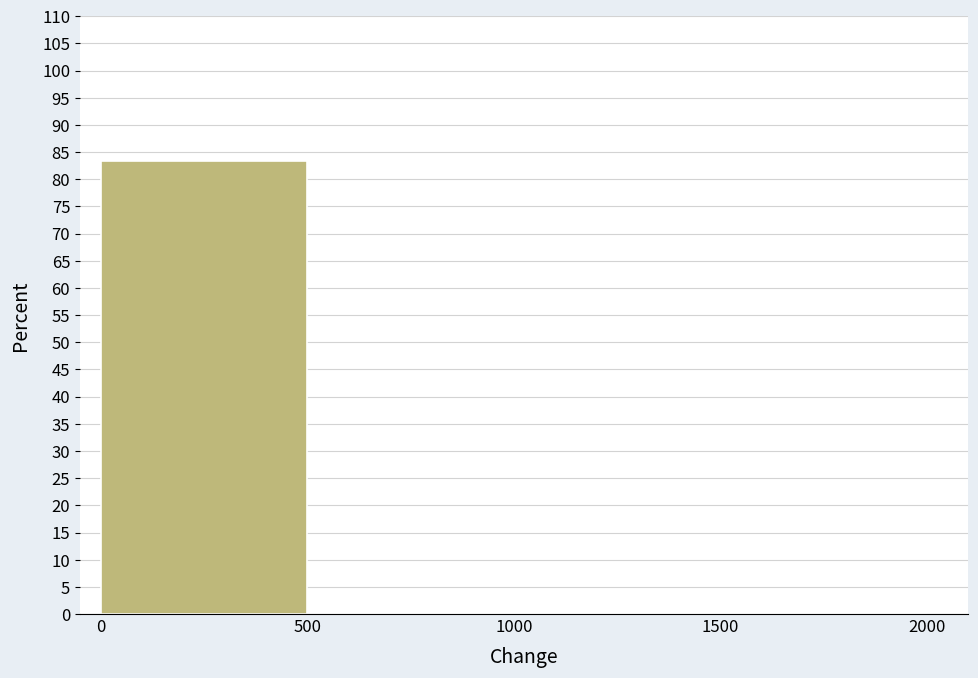

Reading left to right, list every bar in this chart as the range it spans on the x-axis followed by its height. The values are not printed on the chart, so give them approximately, as read against the axis.

0 to 500: 83.5
500 to 1000: 0
1000 to 1500: 0
1500 to 2000: 0